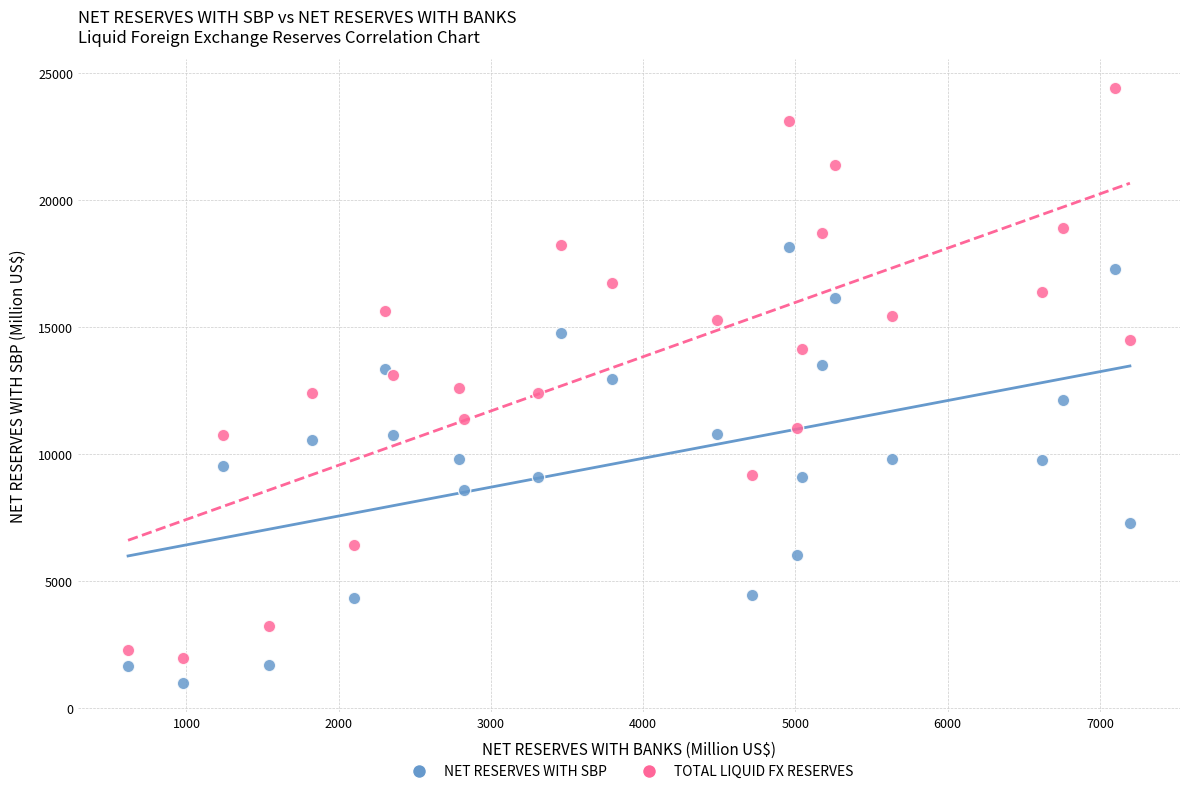

Which series reaches the maximum Y coordinate?

TOTAL LIQUID FX RESERVES